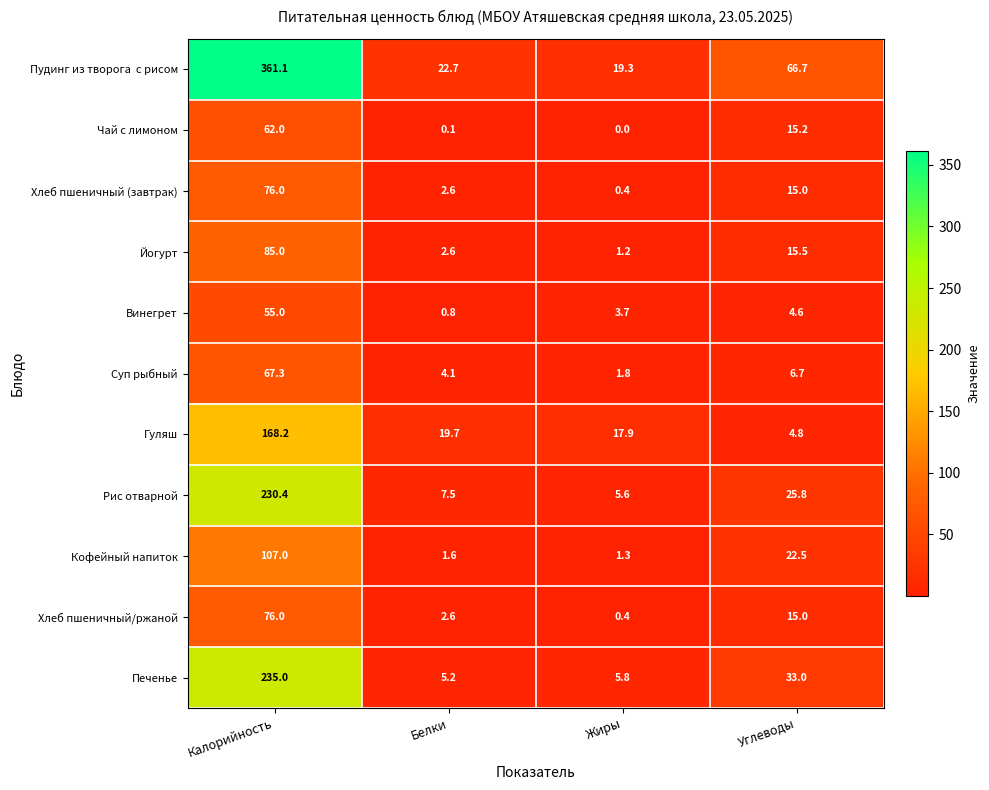

Is it true that Кофейный напиток equals 34.0 at Углеводы?

False